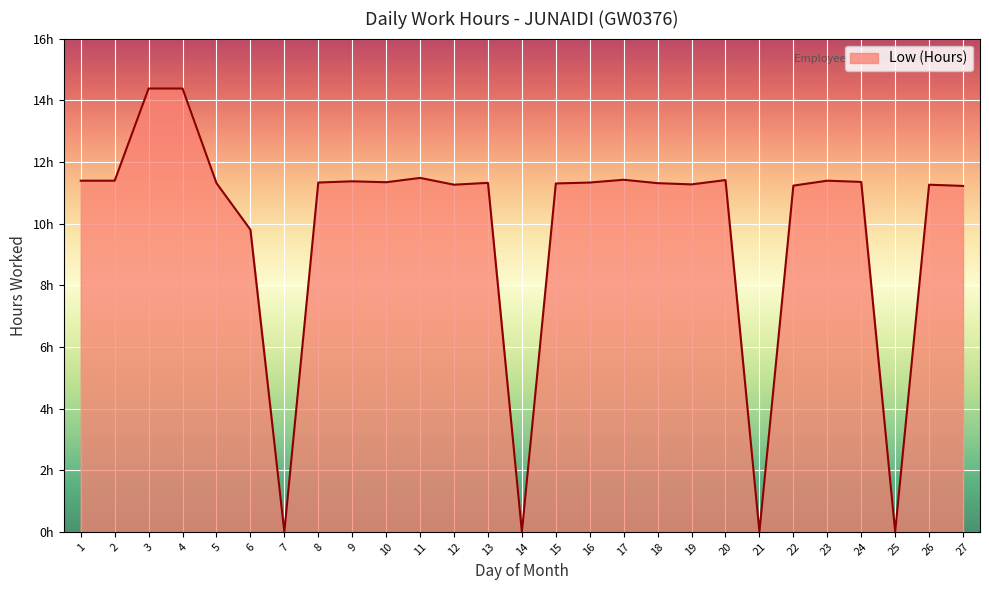

Does the chart display data point markers on the line(s)?

No